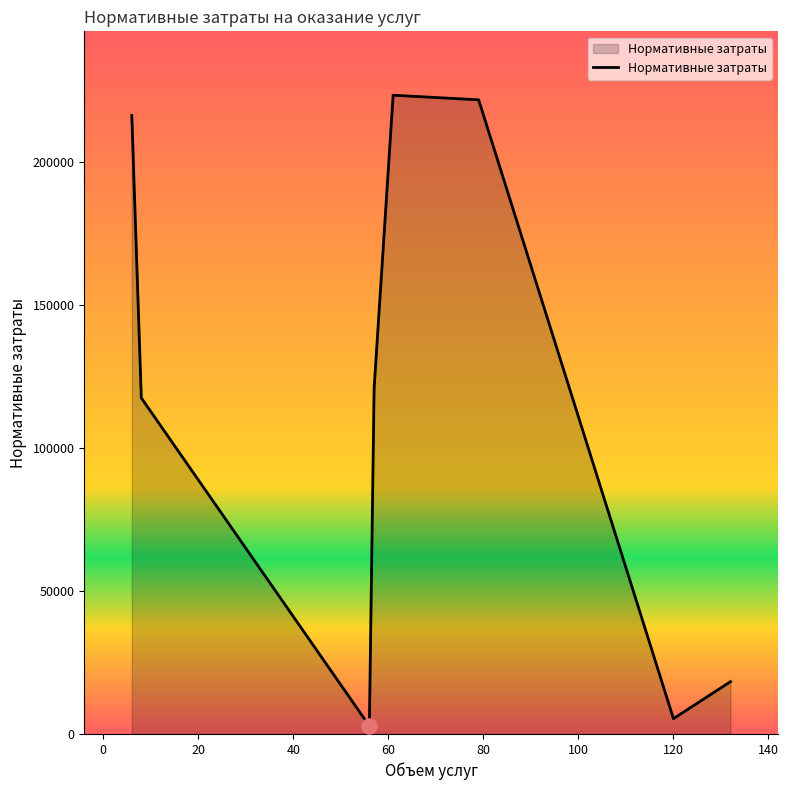

What is the maximum value shown in the chart?

223520.5